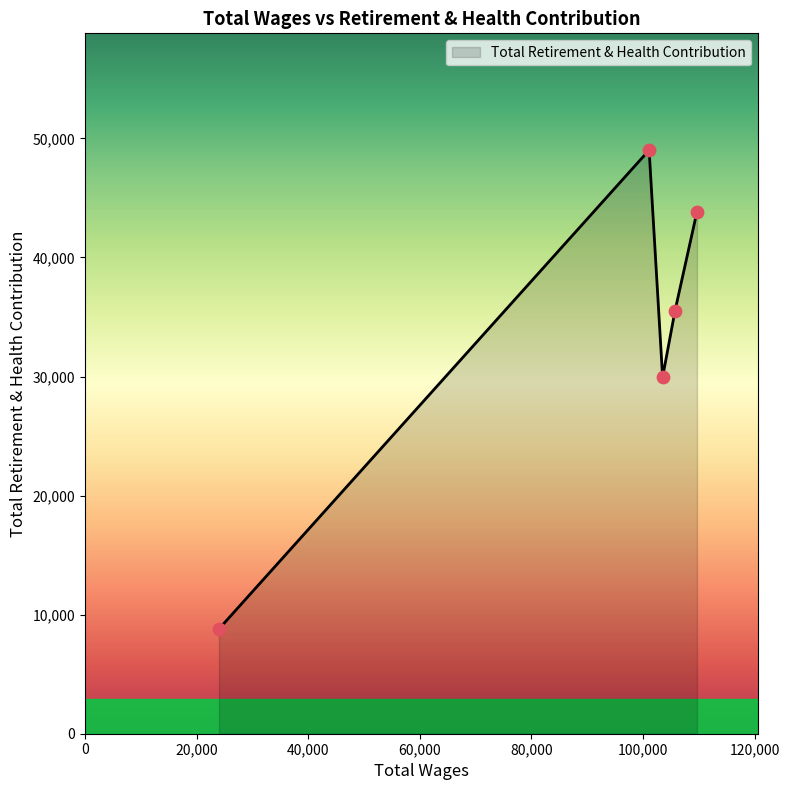

What is the greatest value displayed?

49018